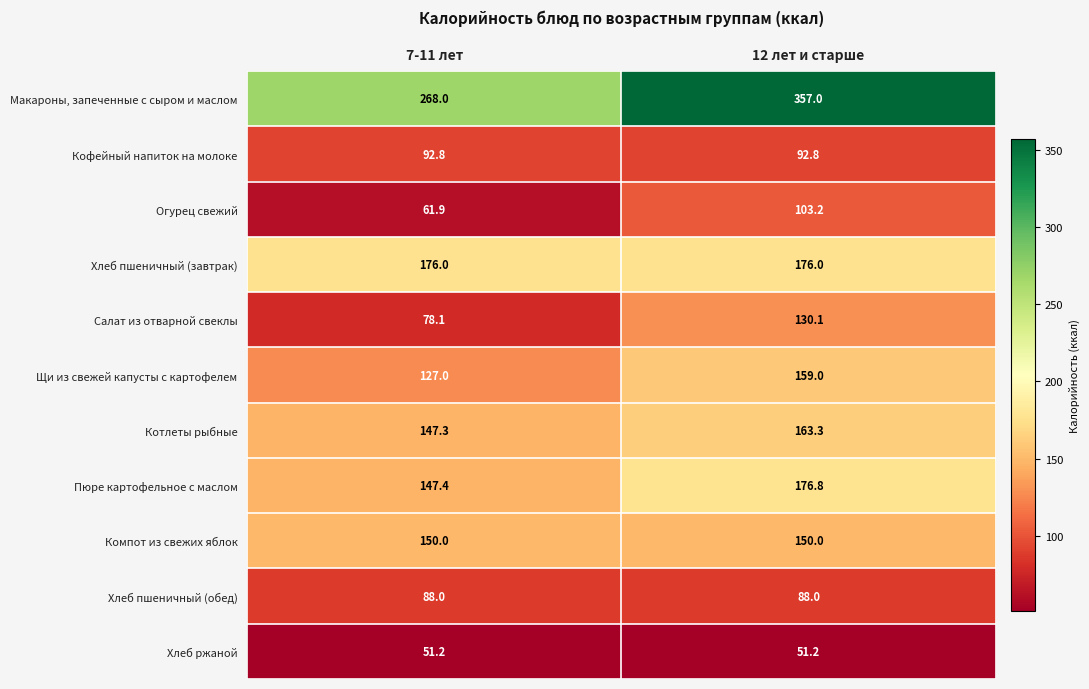

Which series has the largest range (max minus min)?

Макароны, запеченные с сыром и маслом